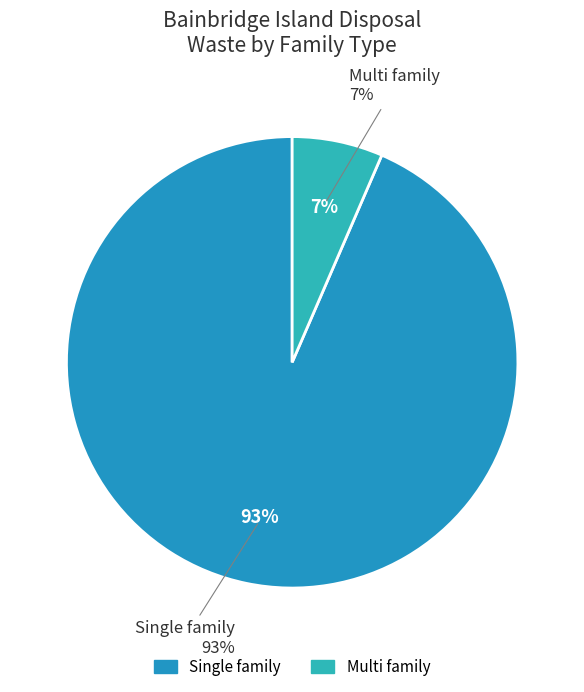

Is Multi family the majority of the pie?

No